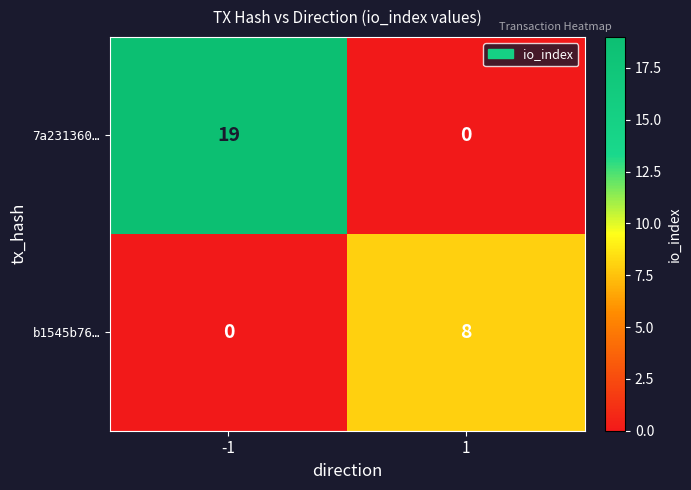

Reading right to left, transcribe all the data shown in this chart.

7a231360…: 1=0	-1=19
b1545b76…: 1=8	-1=0